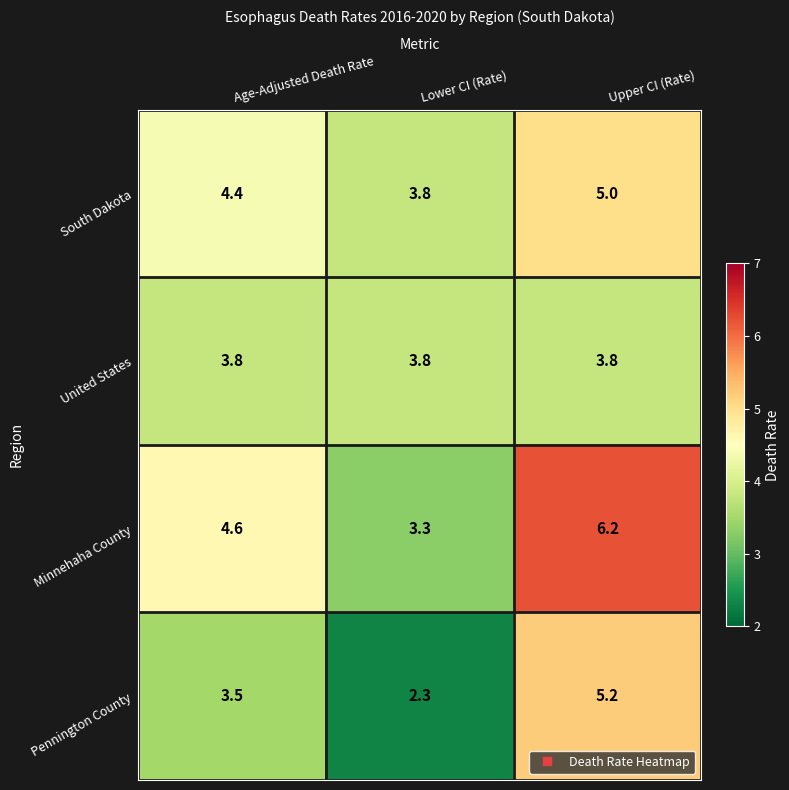

Which label corresponds to the largest value in the chart?

Upper CI (Rate)